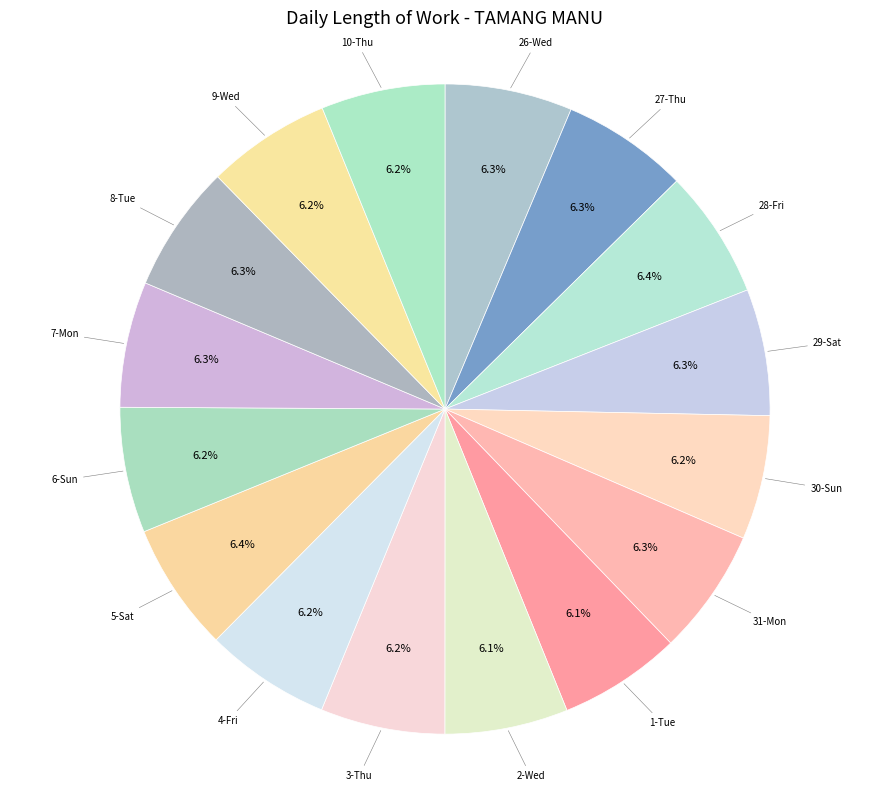

Approximately how many times larger is the value at 28-Fri compared to 10-Thu?

1.0